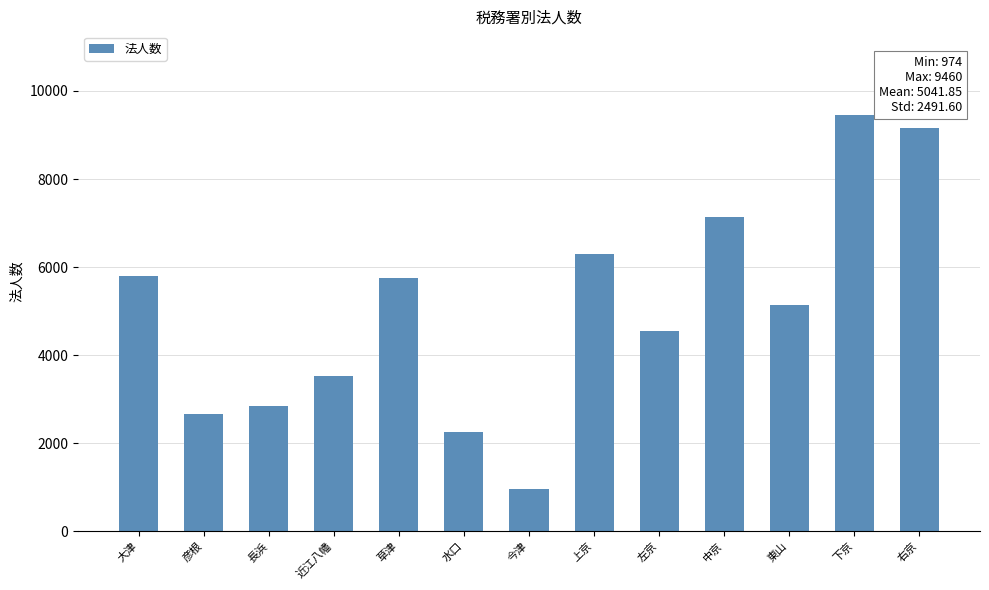

How many data points does each series have?

13